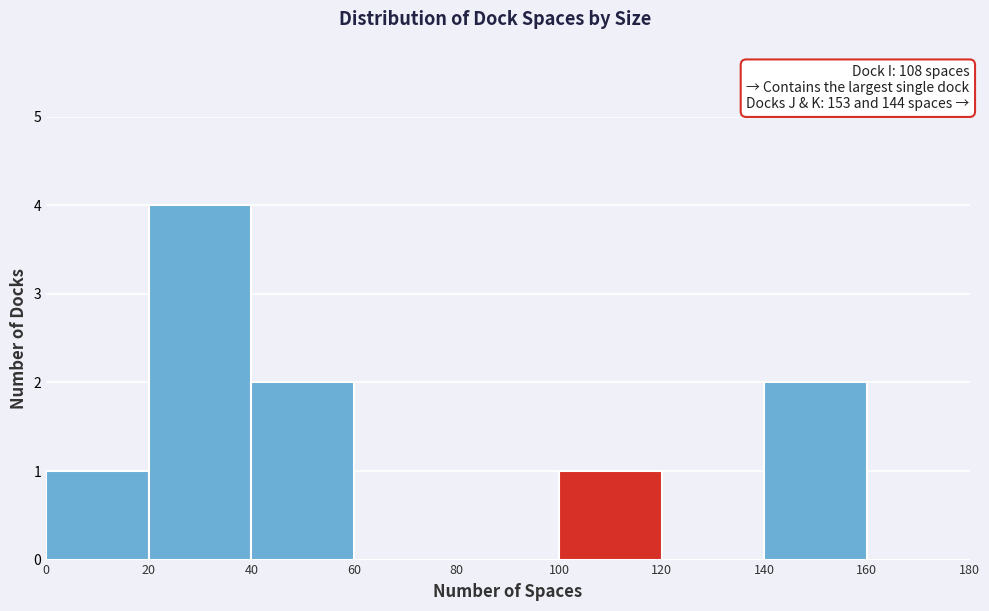

Reading left to right, transcribe this chart: for each bar, give the range it covers on the x-axis and its height. The values are not printed on the chart, so give them approximately, as read against the axis.

0 to 20: 1
20 to 40: 4
40 to 60: 2
60 to 80: 0
80 to 100: 0
100 to 120: 1
120 to 140: 0
140 to 160: 2
160 to 180: 0